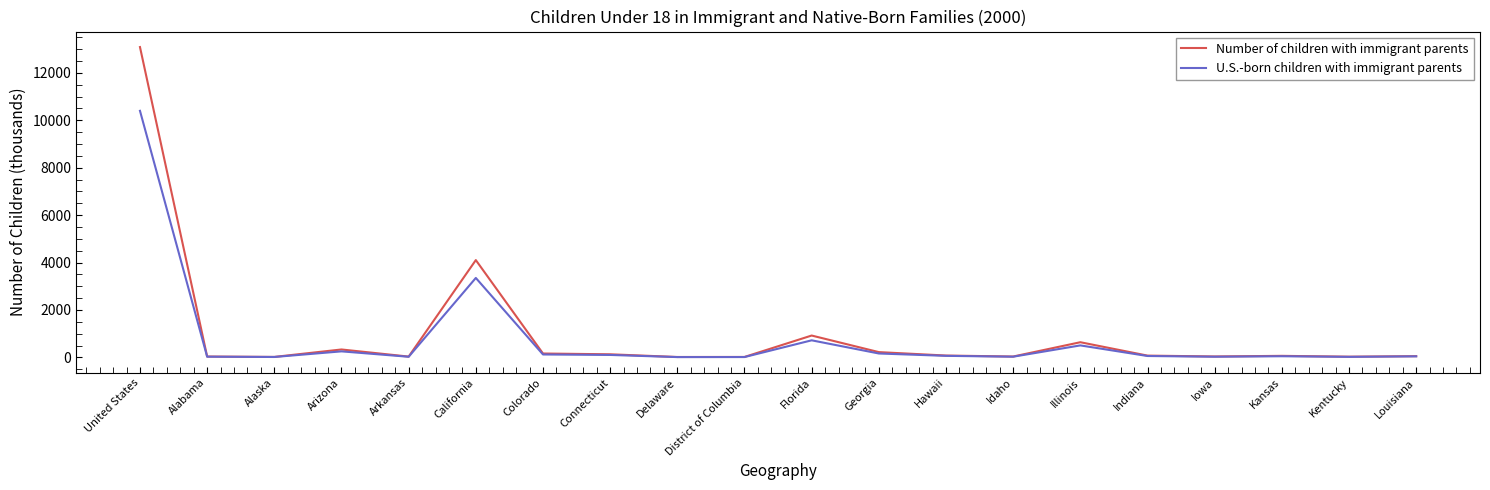

At which category does the chart reach its peak across all series?

United States